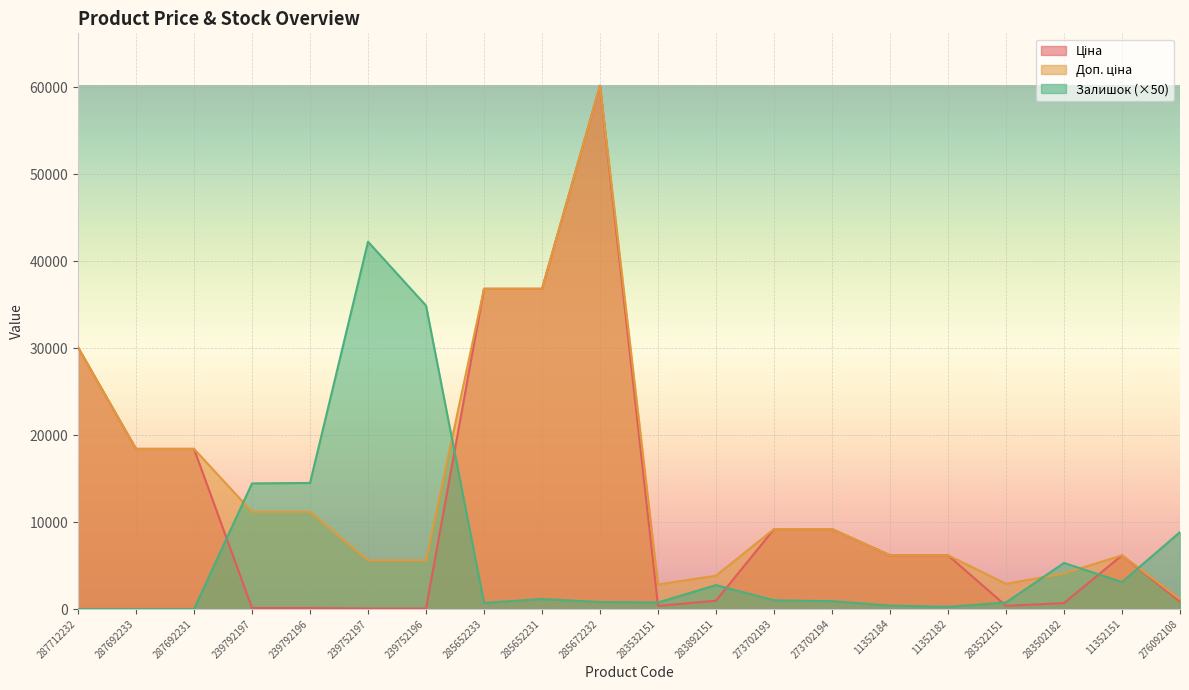

At which category does Ціна reach its first local peak?

285672232